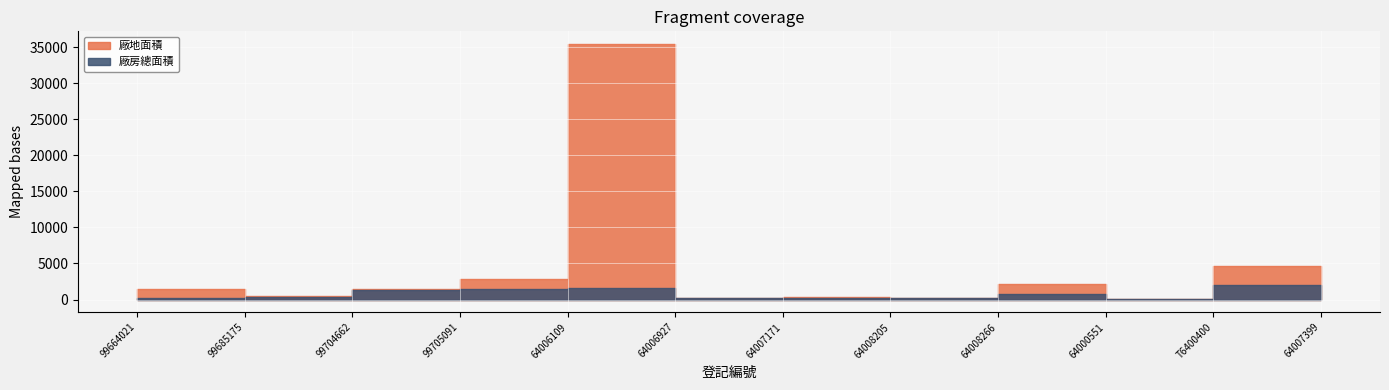

Is this an area chart (filled region under the line)?

No